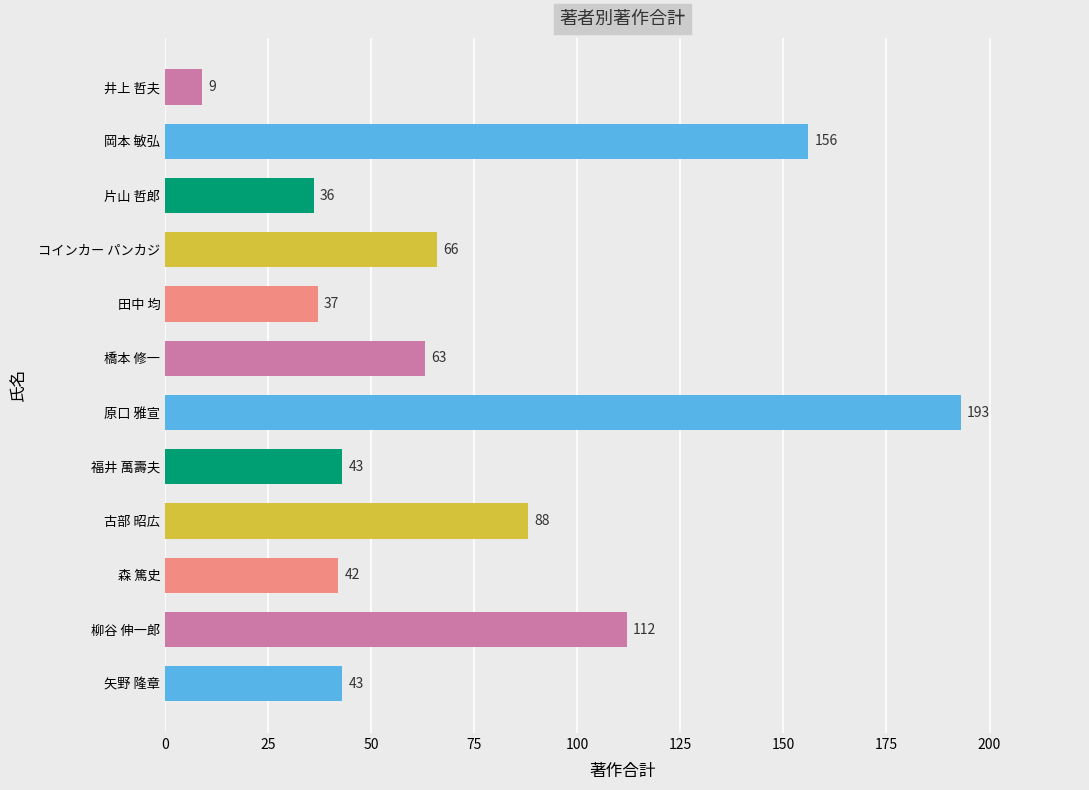

How many series are shown in this chart?

1